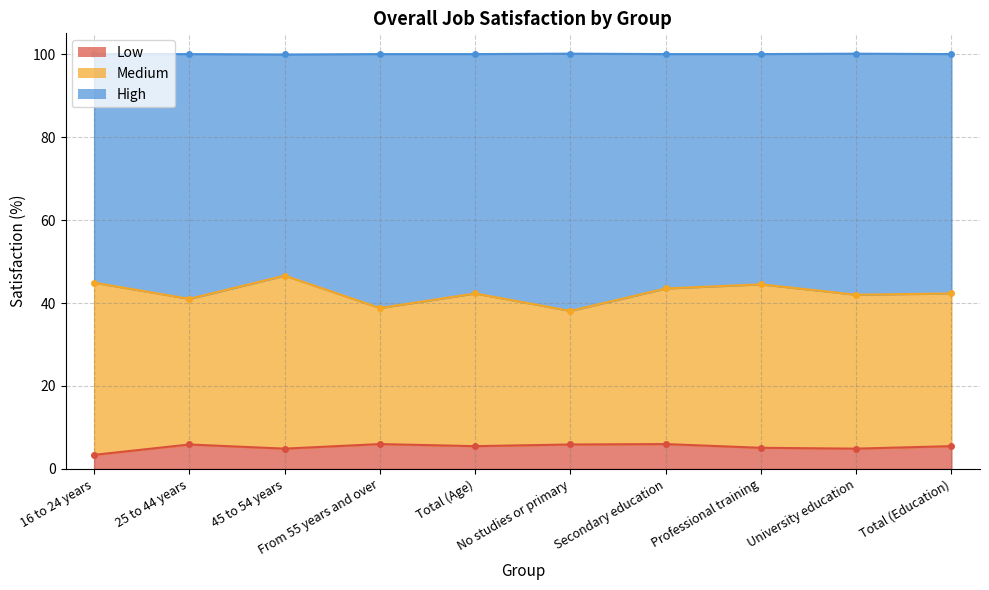

In Medium, how many points are lower than both neighbors (excluding endpoints)?

4